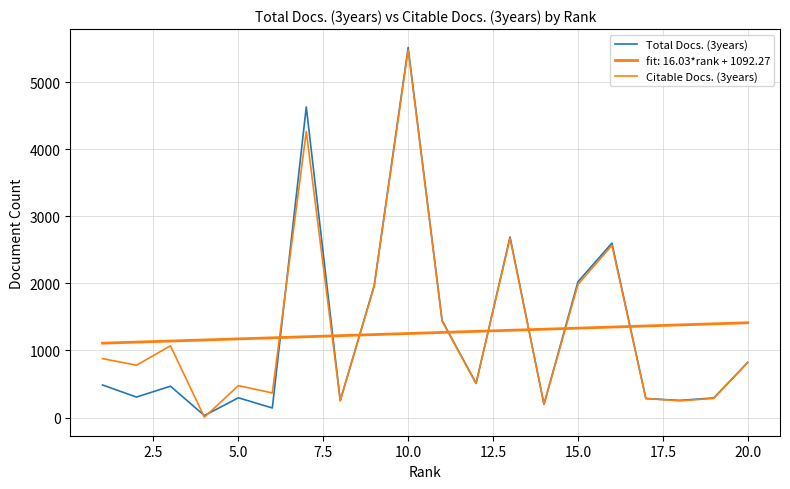

How many intersections are there between Total Docs. (3years) and Citable Docs. (3years)?

3